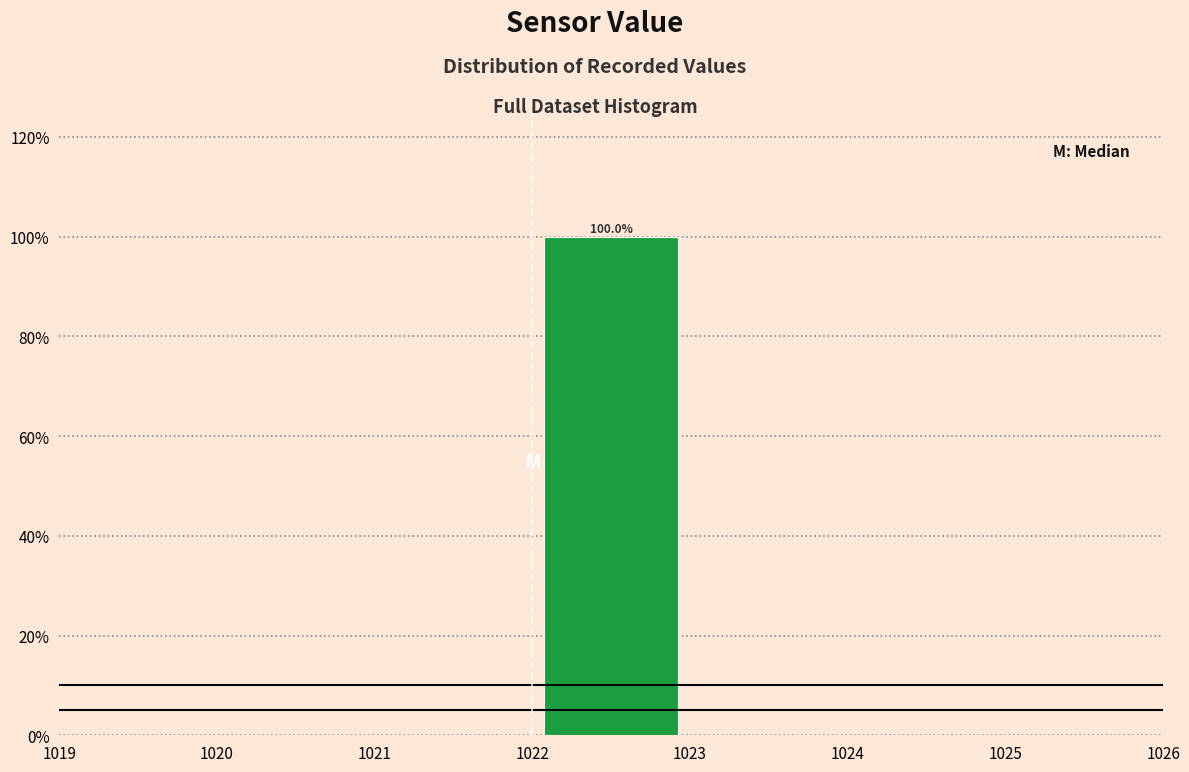

Over which range of the x-axis is the bar tallest?

1022 to 1023